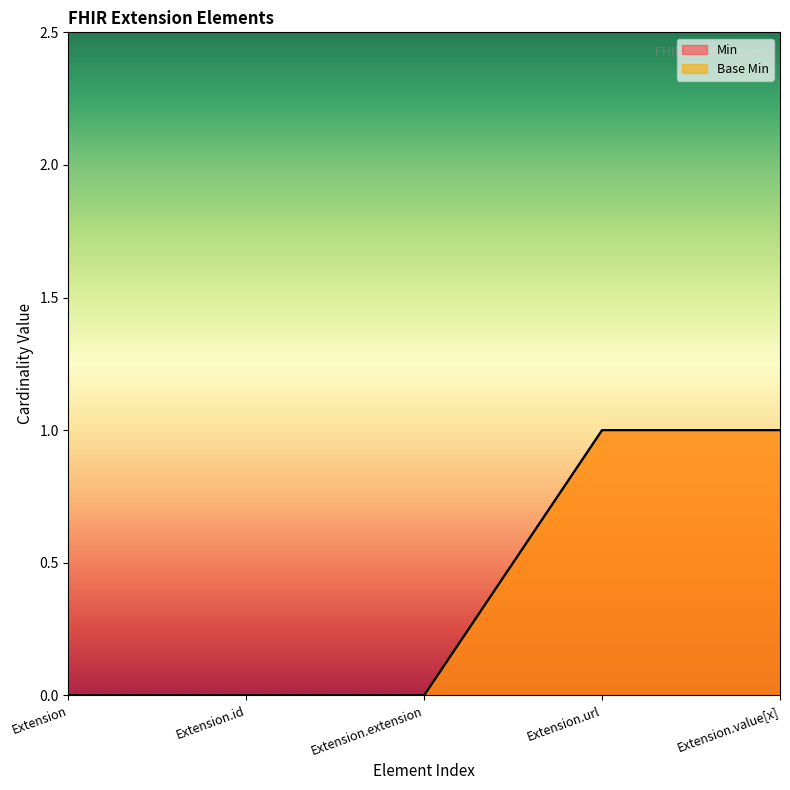

How many lines are shown in the chart?

2